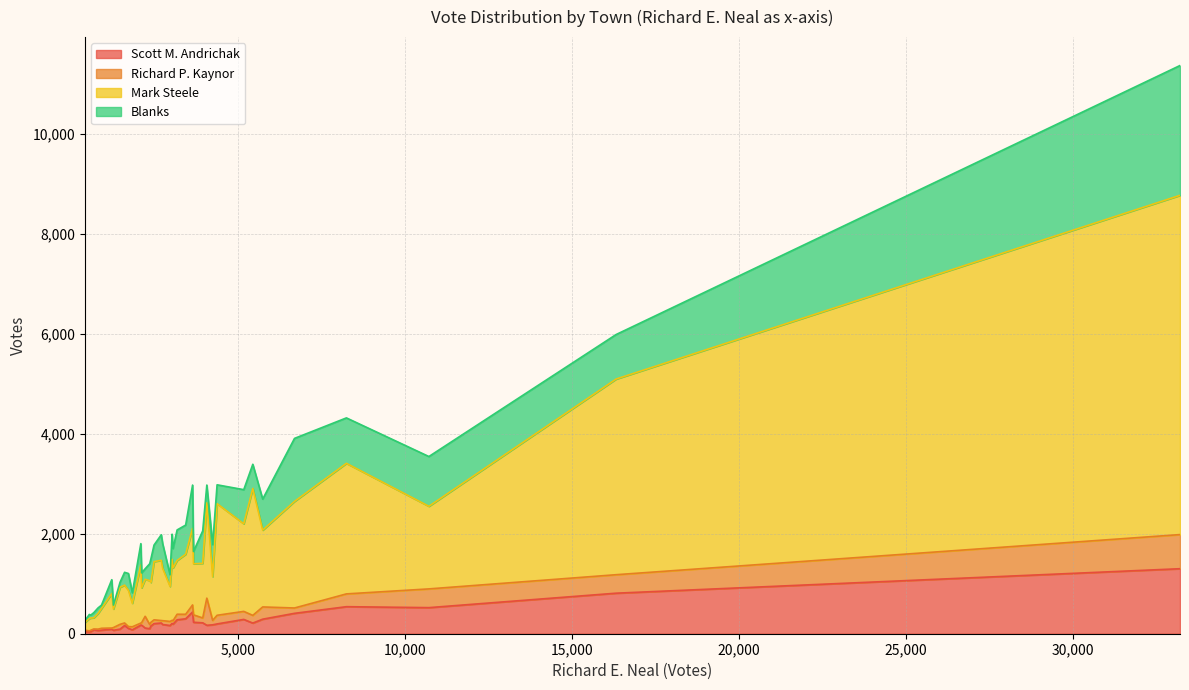

List the labels in order of Richard P. Kaynor value, largest first.

Springfield, Wilbraham, Northampton, Chicopee, Agawam, Ludlow, Monson, E. Longmeadow, S. Hadley, Longmeadow, Palmer, Bellingham, Oxford, Milford, Webster, Hampden, Millbury, Southbridge, Sturbridge, Ware, Leicester, Charlton, Dudley, Spencer, Uxbridge, Hadley, Warren, Blackstone, Douglas, Auburn, Hudson, Brimfield, Hopedale, Wales, Holland, Brookfield, Mendon, E. Brookfield, Millville